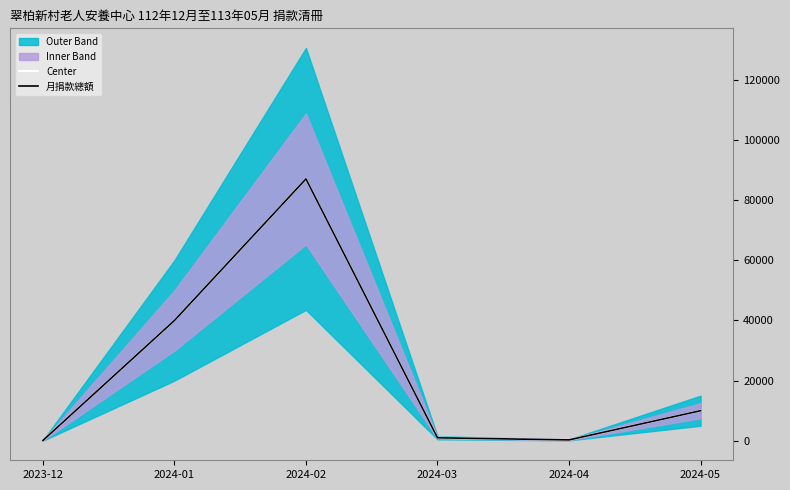

True or false: 月捐款總額 and Center cross at least once.

False